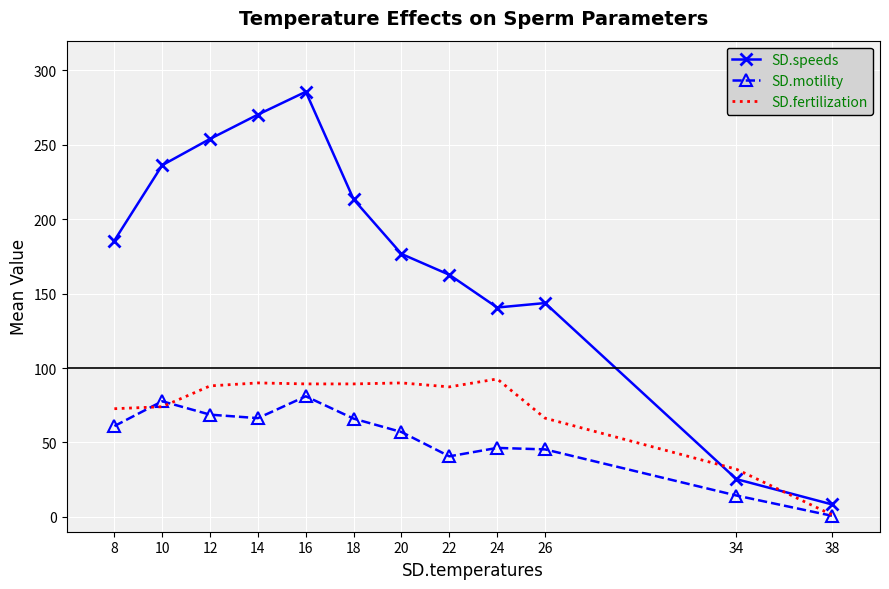

Which series has the largest range (max minus min)?

SD.speeds